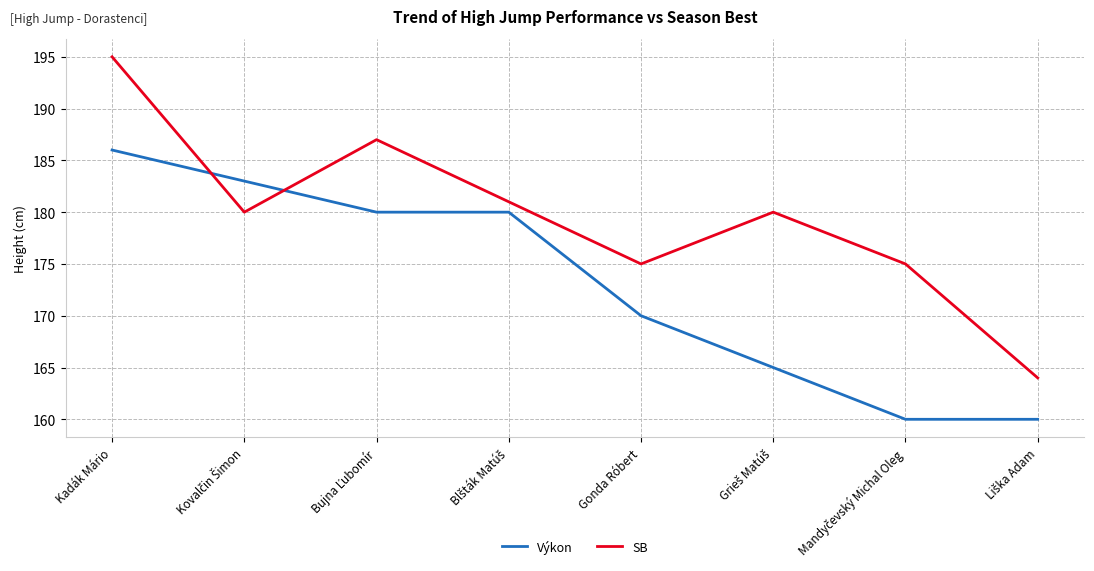

List the series in order of their overall mean, lowest first.

Výkon, SB